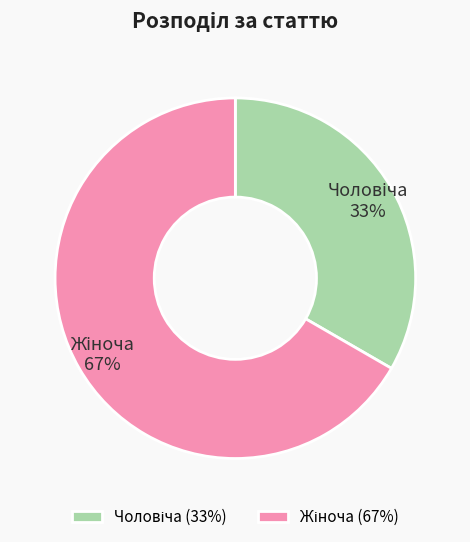

To the nearest percent, what is the average slice percentage?

50%